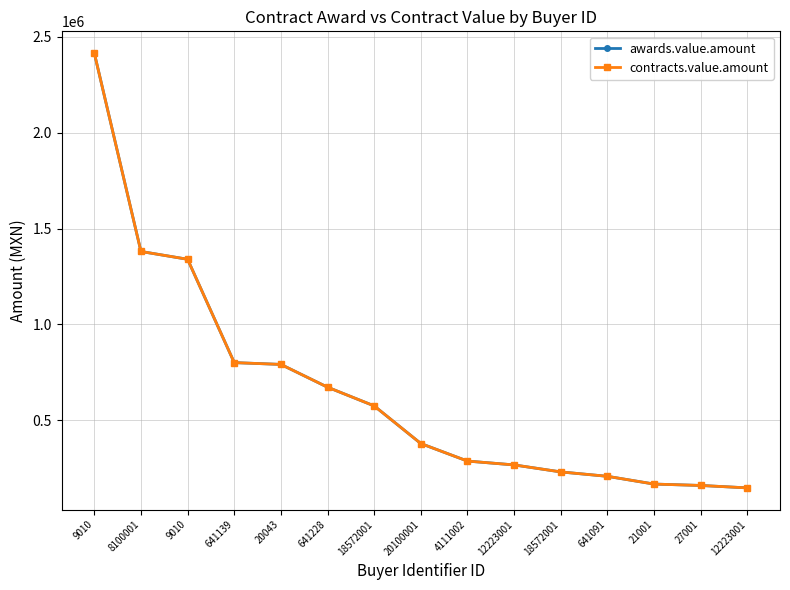

What is the difference between the contracts.value.amount values at 4111002 and 9010?

2128388.0